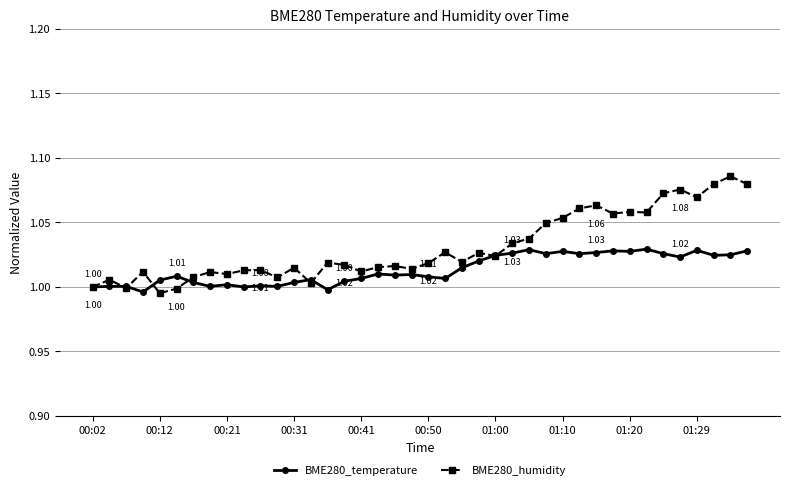

Which series has the widest spread of values?

BME280_humidity